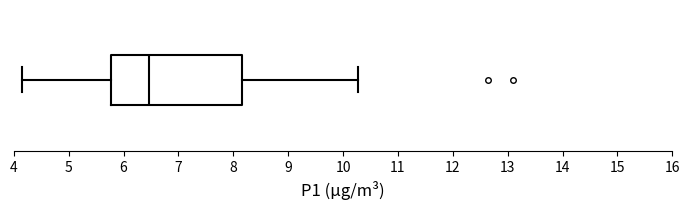

Read this box plot against the x-axis: the position of the median line, the range covered by the box, and the ends of both whiskers. The values are not printed on the chart, so give them approximately, as read against the axis.

median 6.5, box 5.8 to 8.2, whiskers 4.2 to 10.3